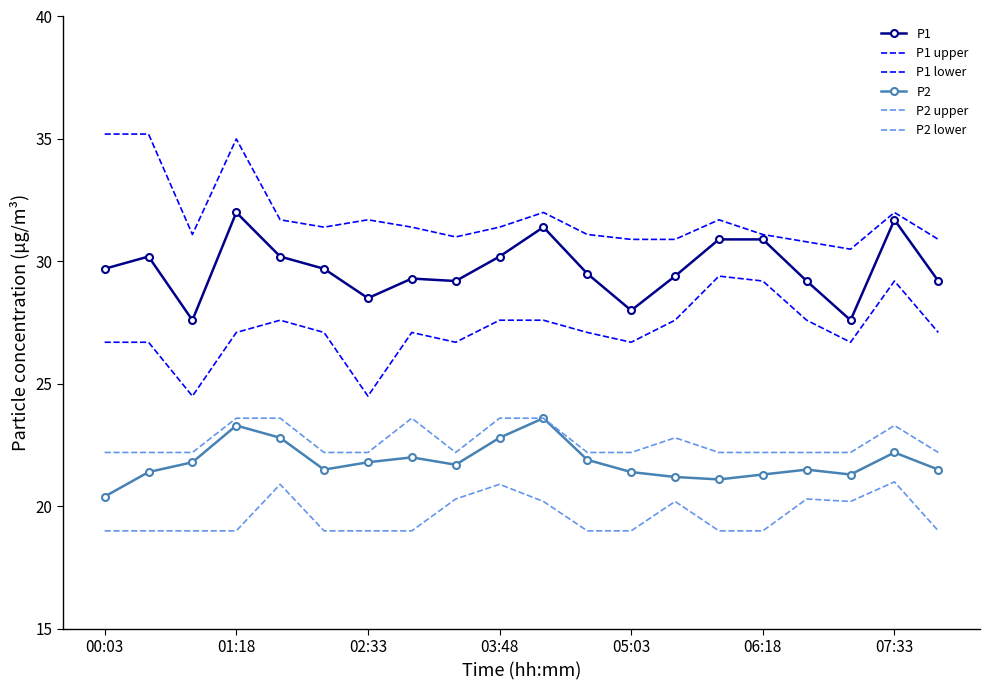

Where is the first local minimum for P2 upper?

8